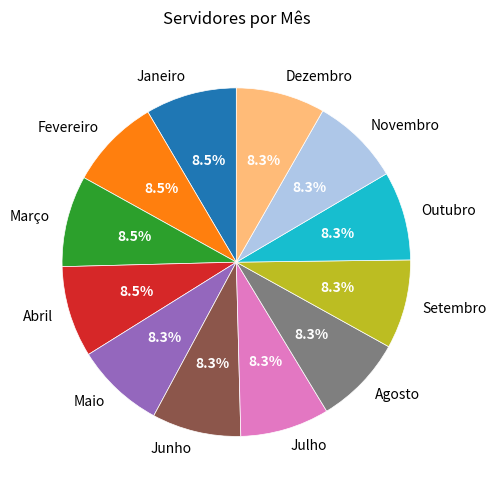

Does Fevereiro account for over 50% of the chart?

No